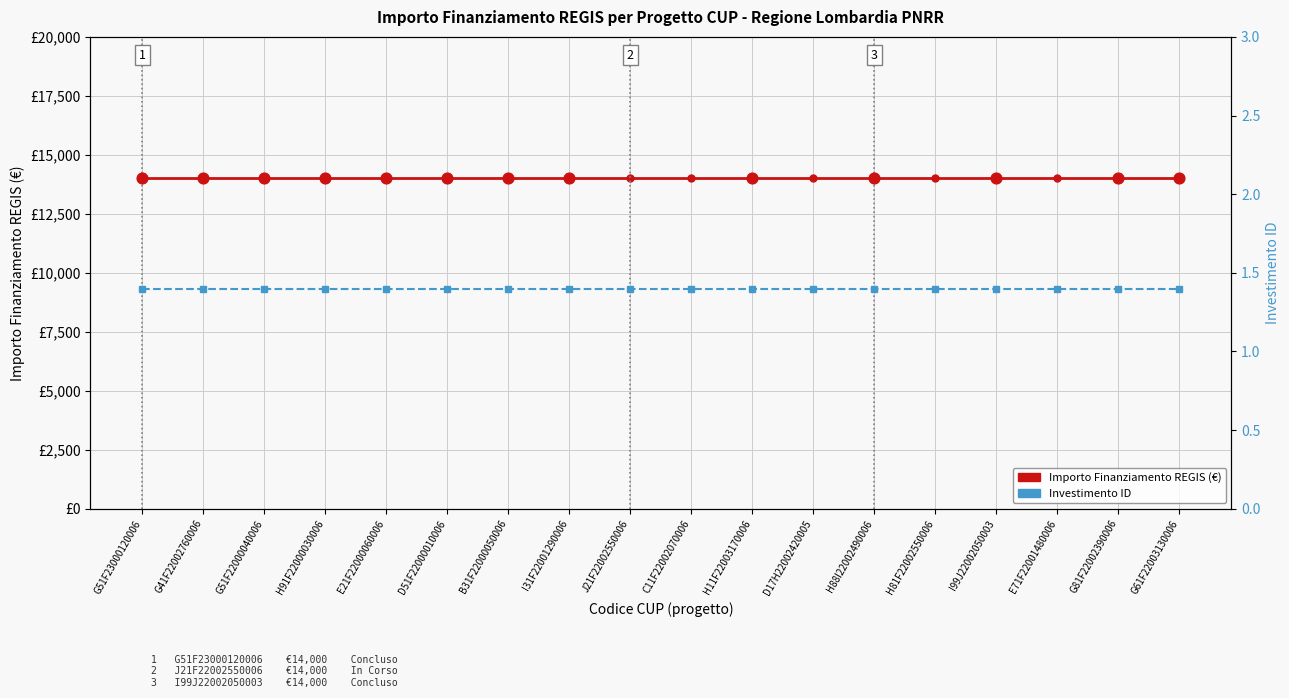

At which category is the sum across all series the highest?

G51F23000120006